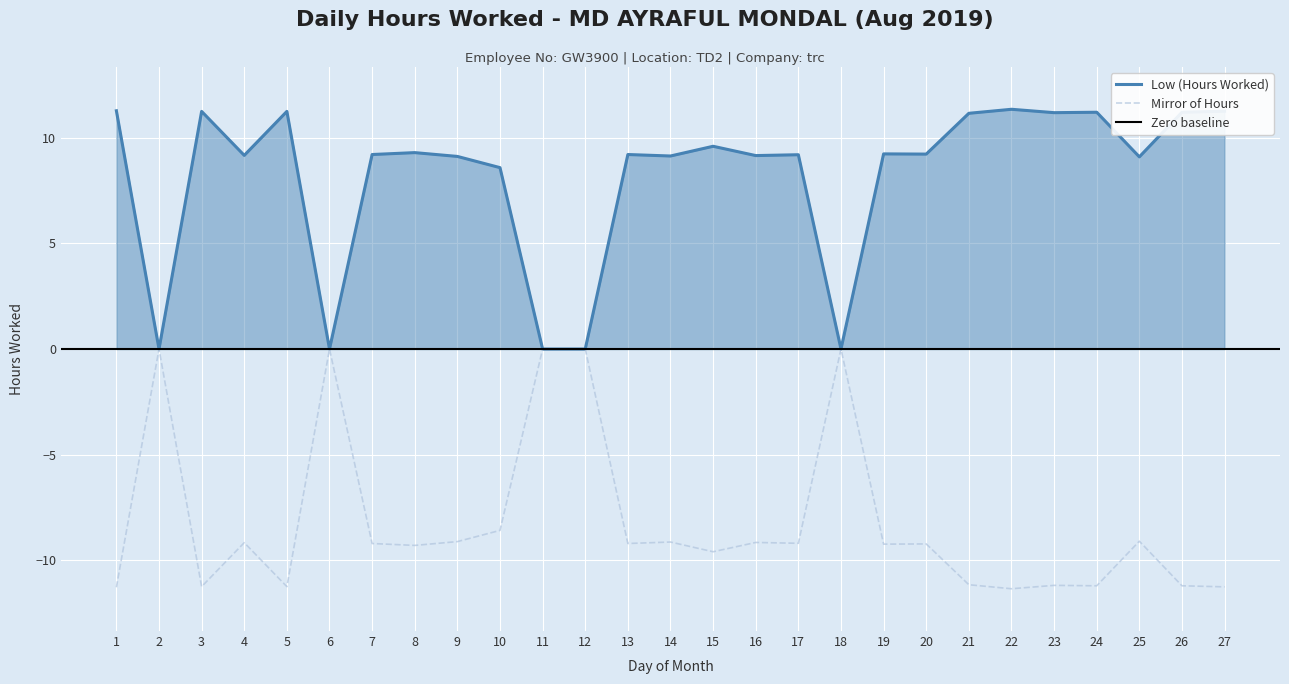

At which label is the value closest to 5?

10